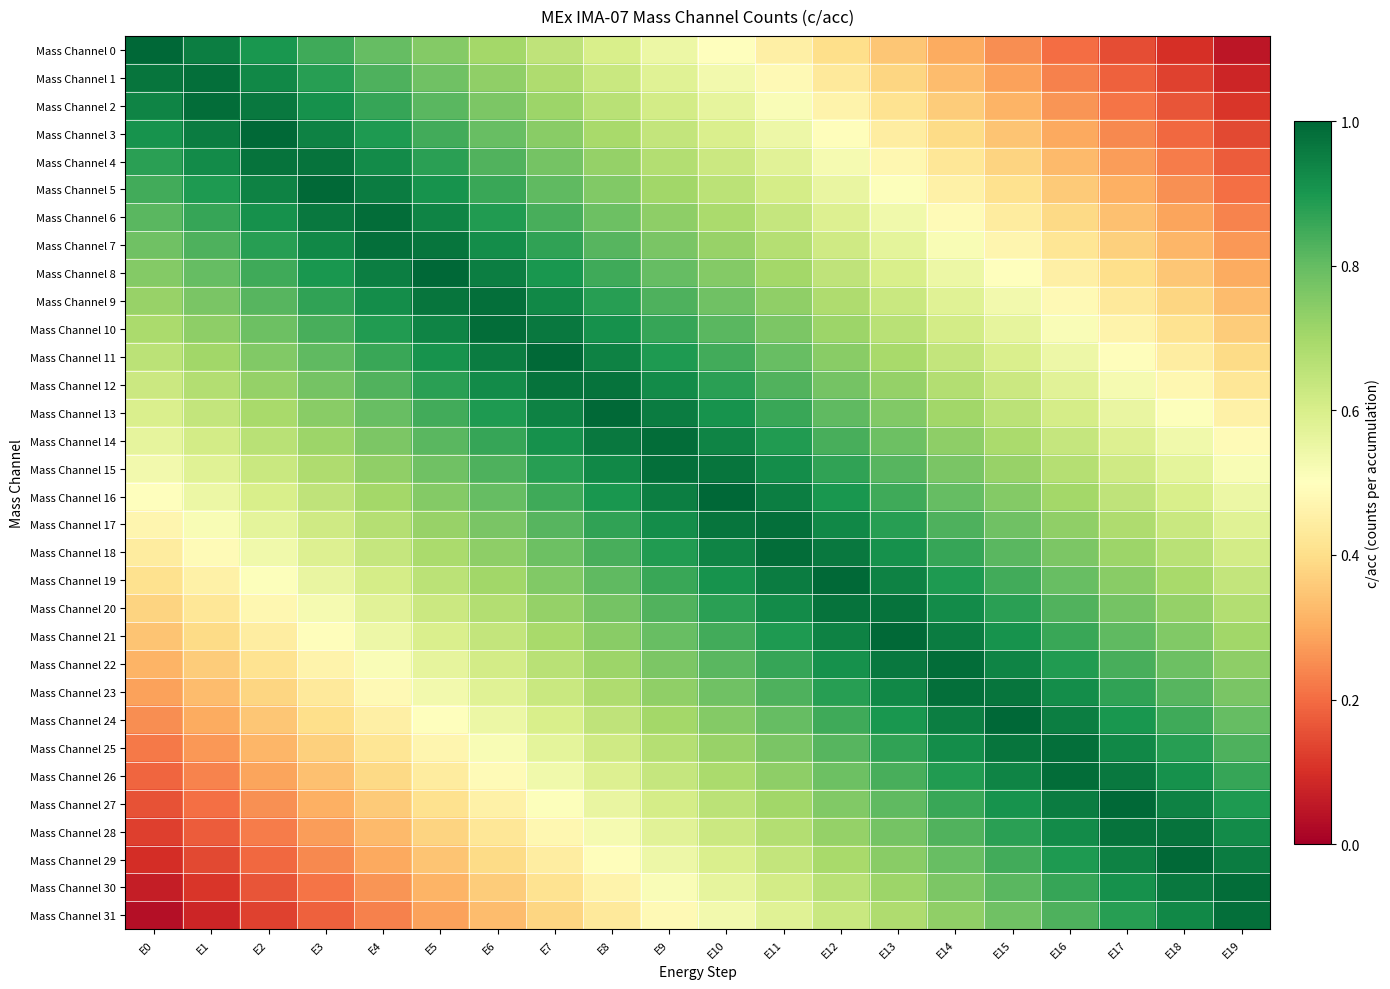

Count the number of categories in the chart.

20